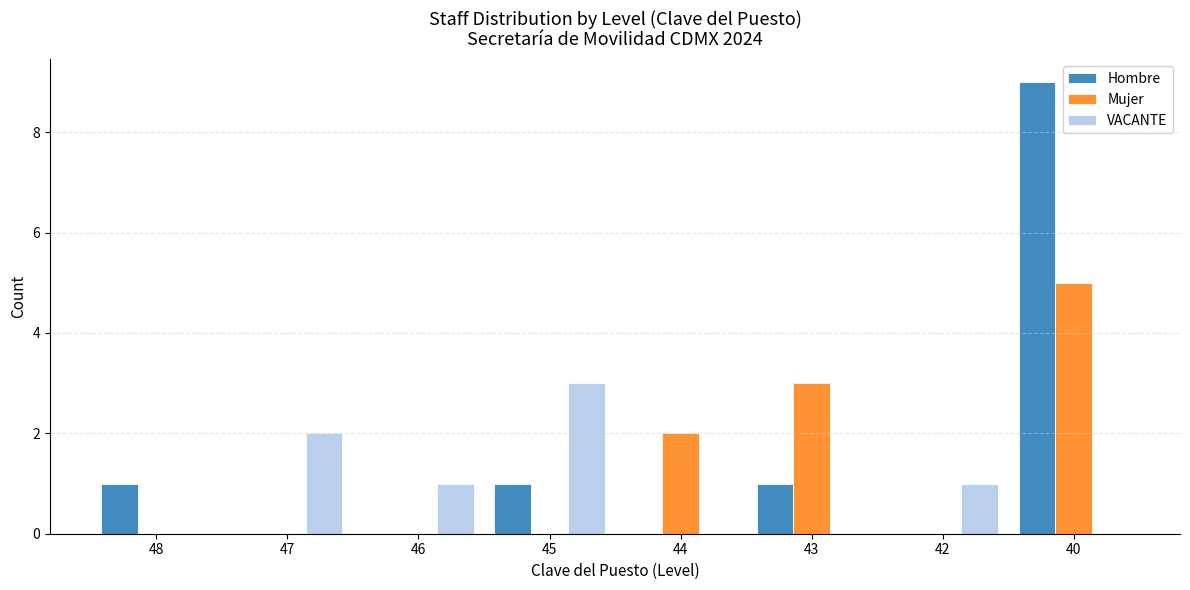

What is the sum of all Mujer values?

10